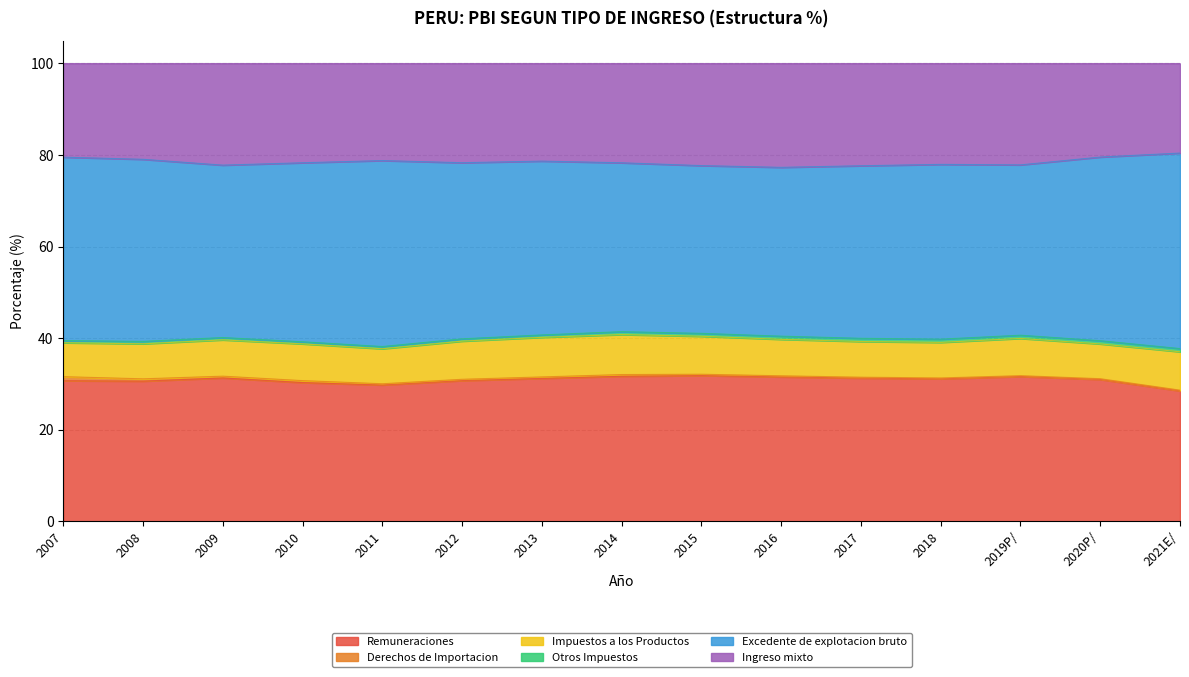

In Otros Impuestos, how many points are lower than both neighbors (excluding endpoints)?

3